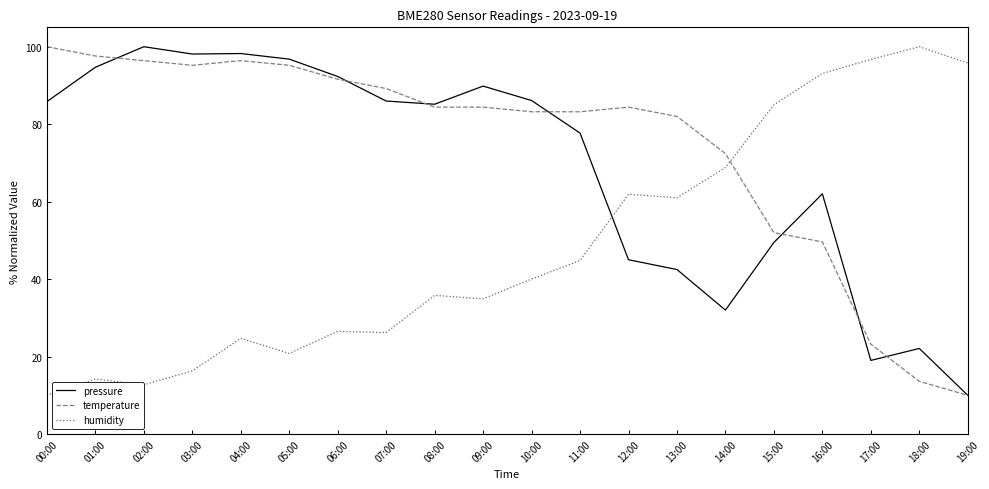

Is the value of temperature at 08:00 greater than the value of pressure at 10:00?

No